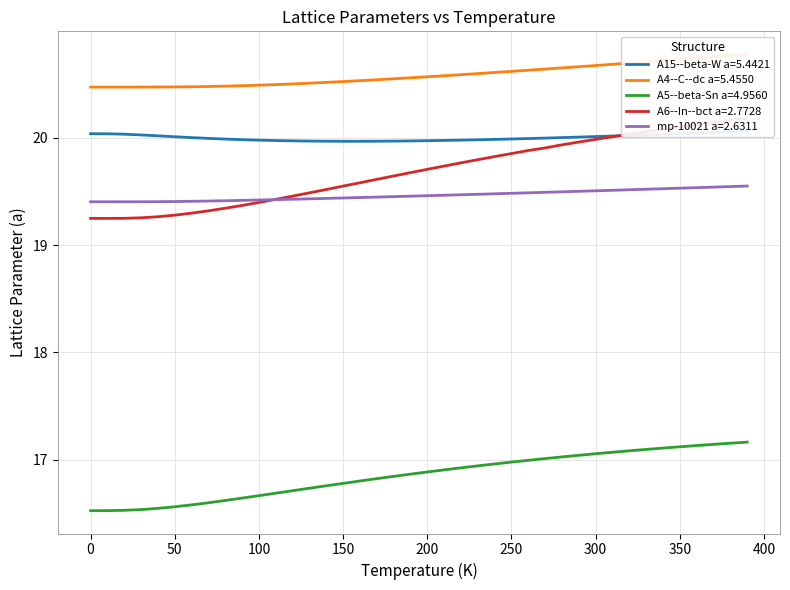

True or false: A5--beta-Sn a=4.9560 and mp-10021 a=2.6311 cross at least once.

False